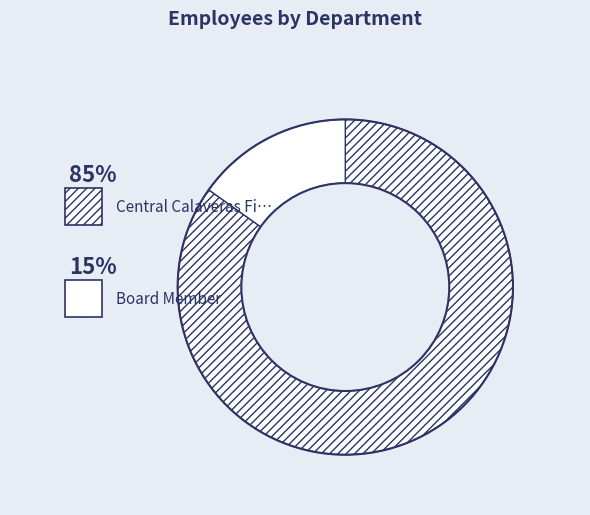

What is the smallest slice in the pie chart?

Board Member